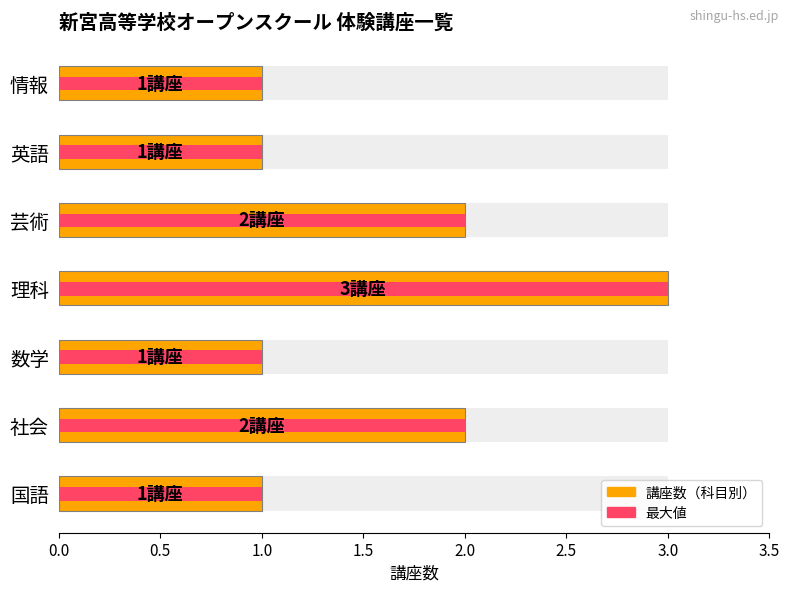

Count the number of categories in the chart.

7